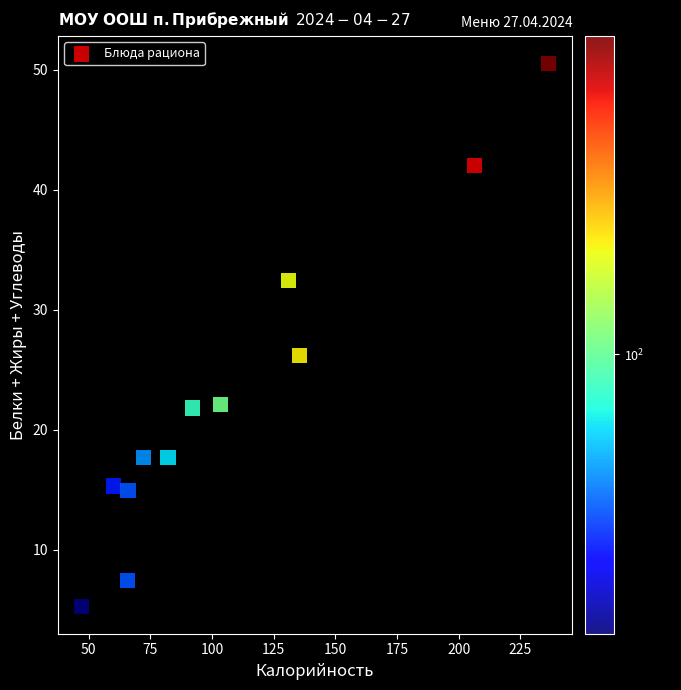

What Y value in the scatter plot is closest to 27?

26.2